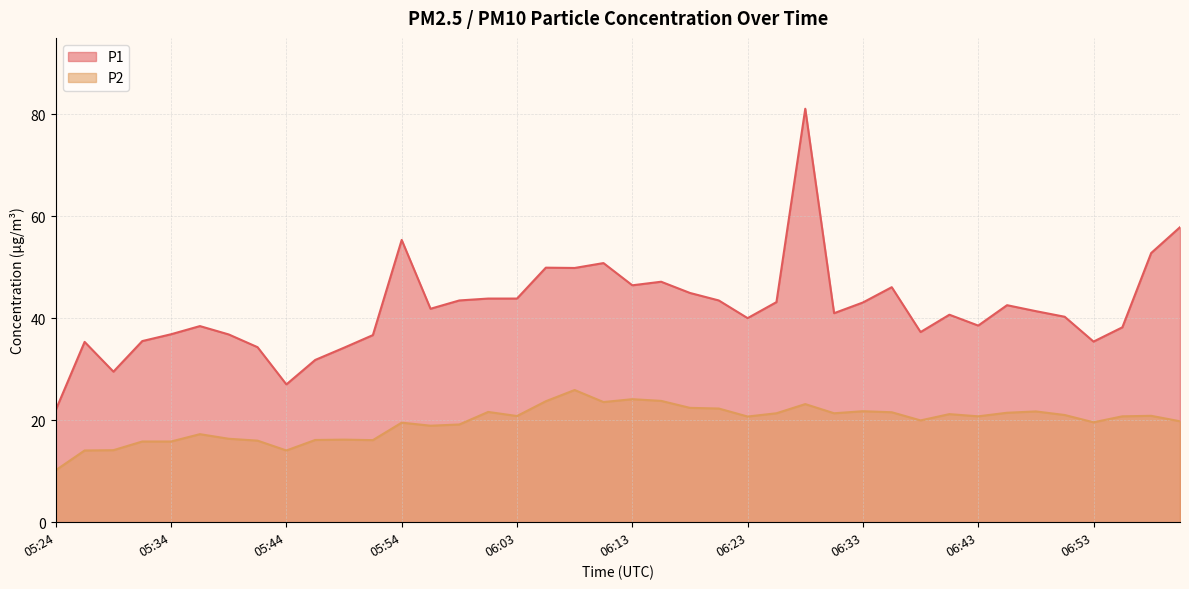

Rank the series by their maximum value, from lowest to highest.

P2, P1